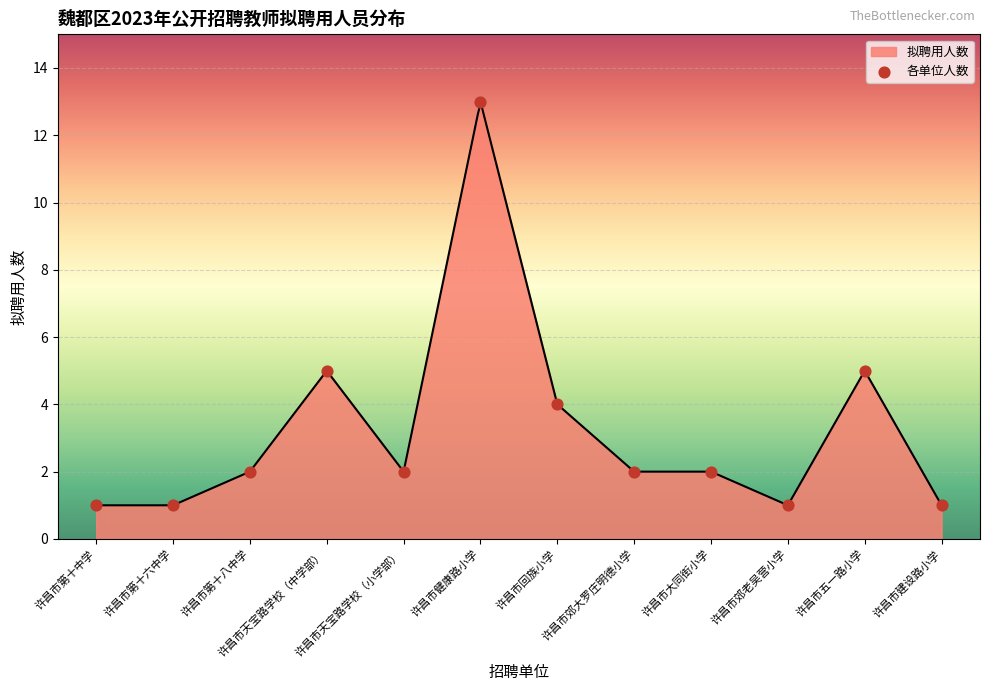

What is the change in value from 许昌市第十八中学 to 许昌市五一路小学?

+3